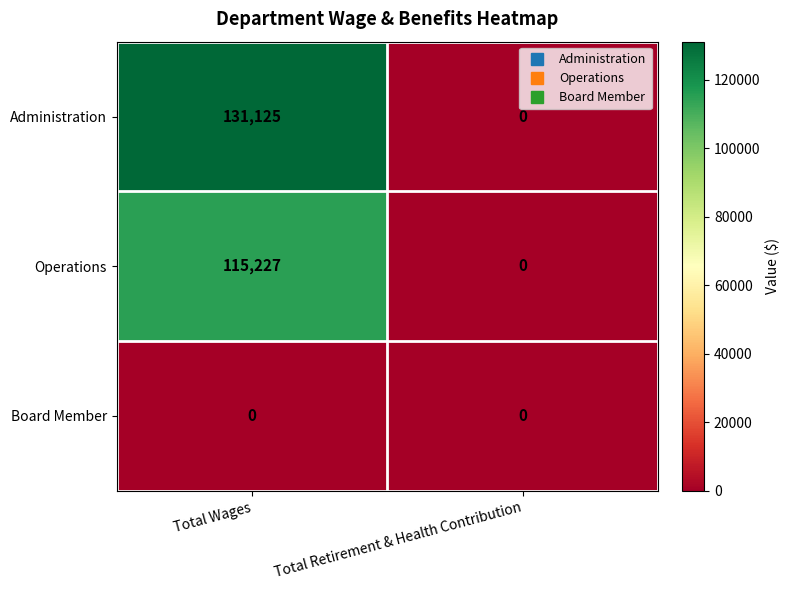

Where is Operations nearest to the value 57613?

Total Retirement & Health Contribution